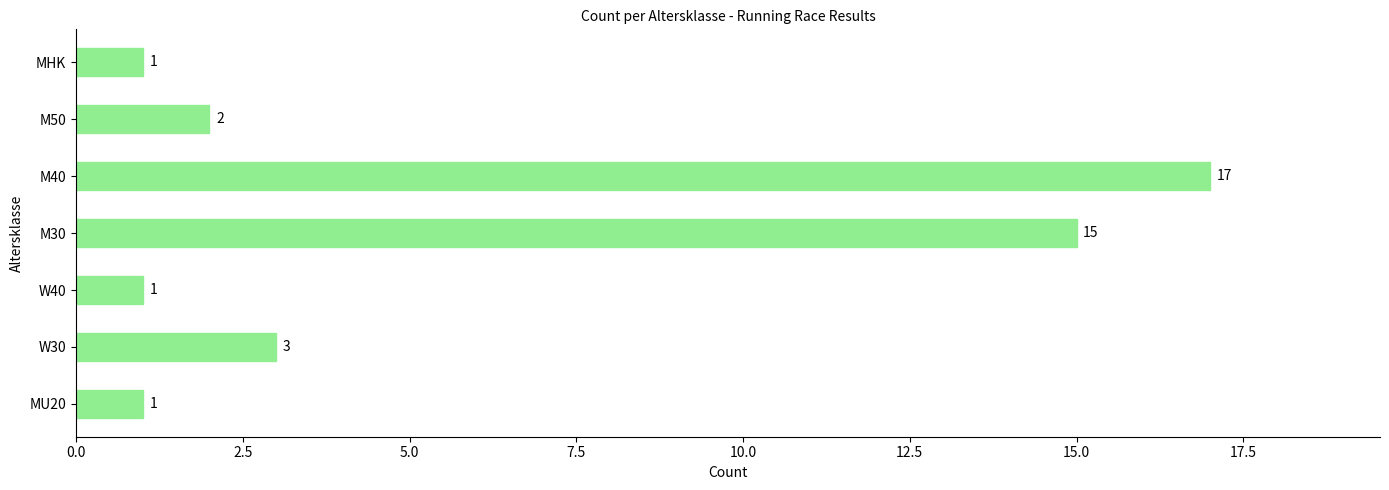

What is the sum of the values at M40 and M50?

19